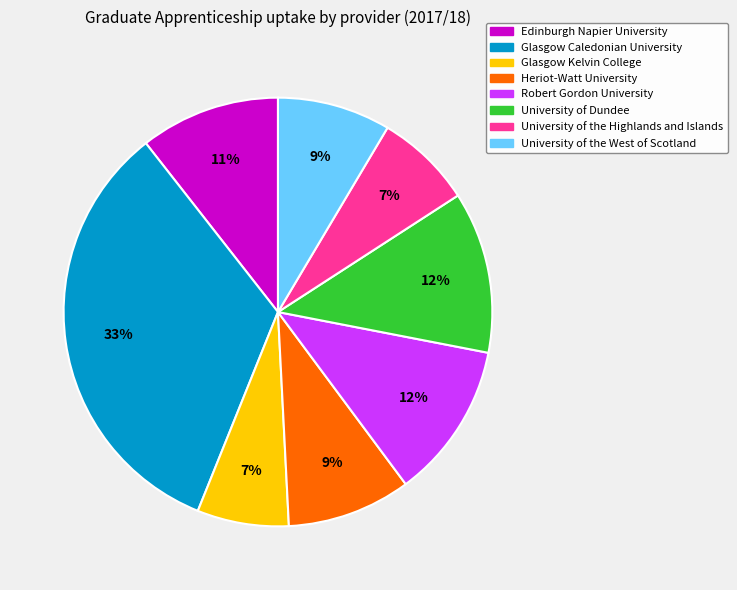

Is there any slice that represents more than half of the pie?

No